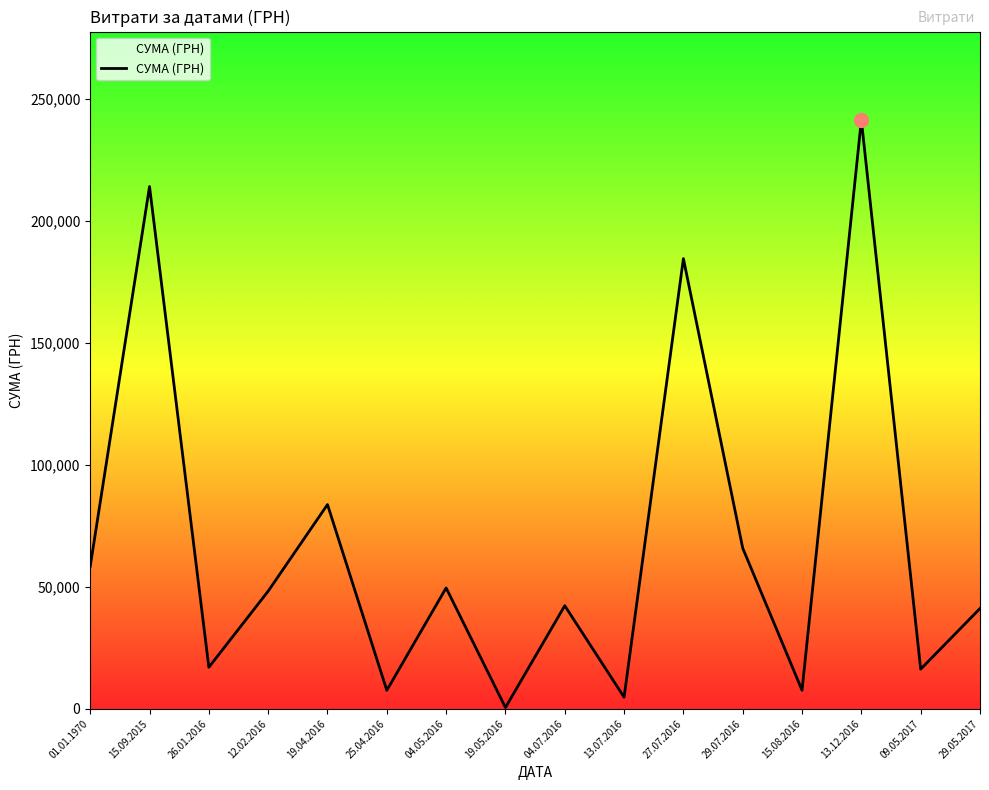

What is the change in value from 15.09.2015 to 13.07.2016?

-209180.0